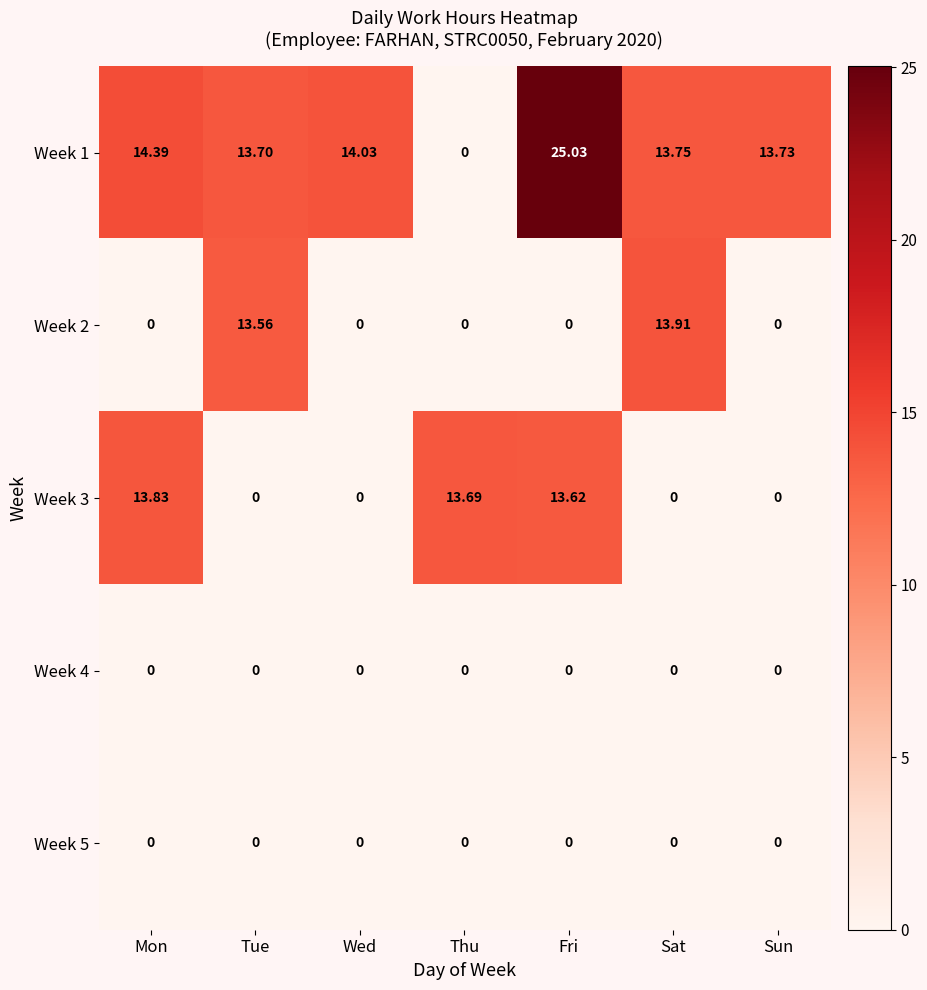

At which label does Week 1 reach its peak?

Fri